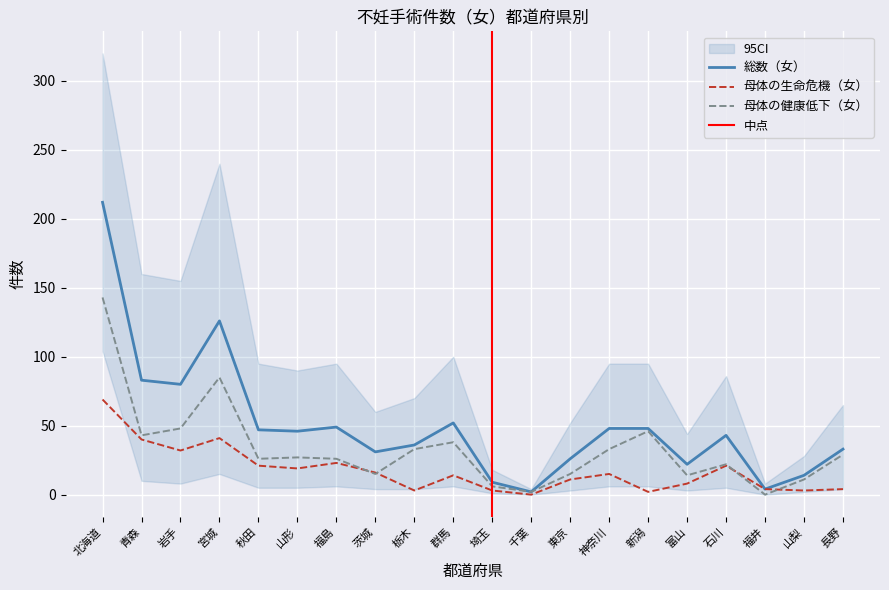

Is the value of 母体の生命危機（女） at 青森 greater than the value of 総数（女） at 福井?

Yes